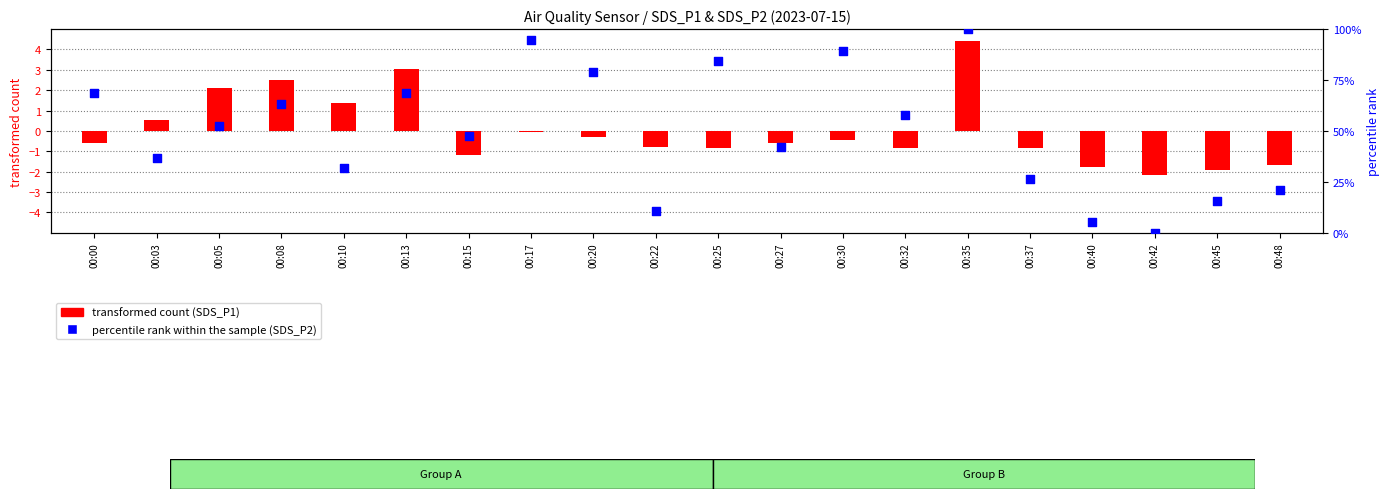

What is the total value across all series at 00:10?

33.0